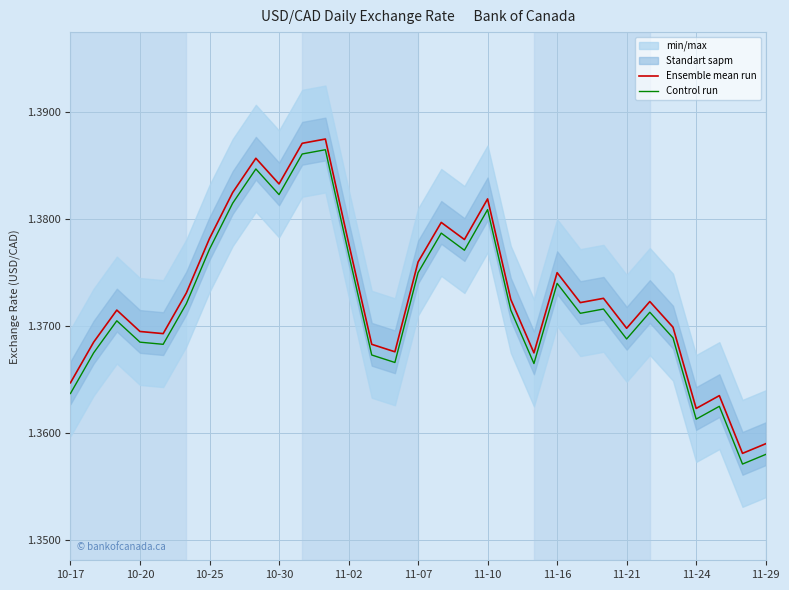

How many lines are shown in the chart?

2